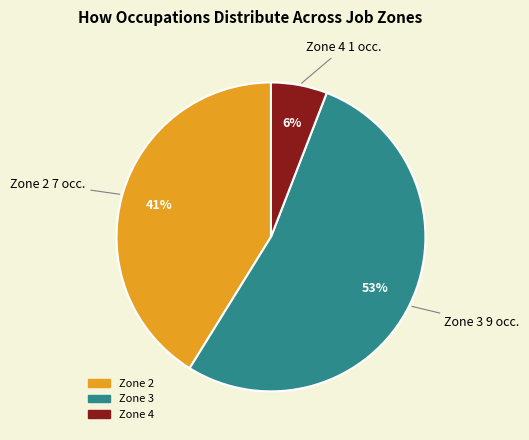

Is there any slice that represents more than half of the pie?

Yes